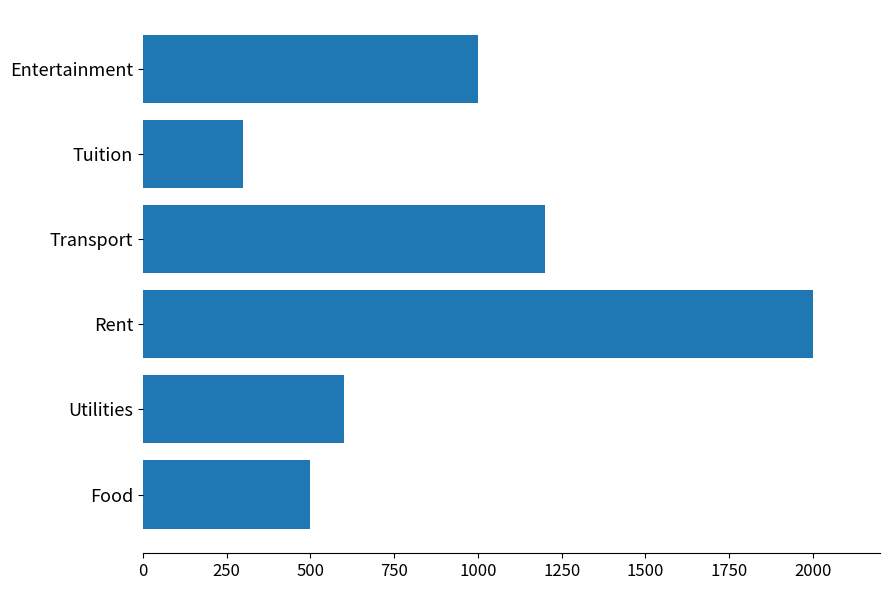

What is the sum of the values at Utilities and Entertainment?

1600